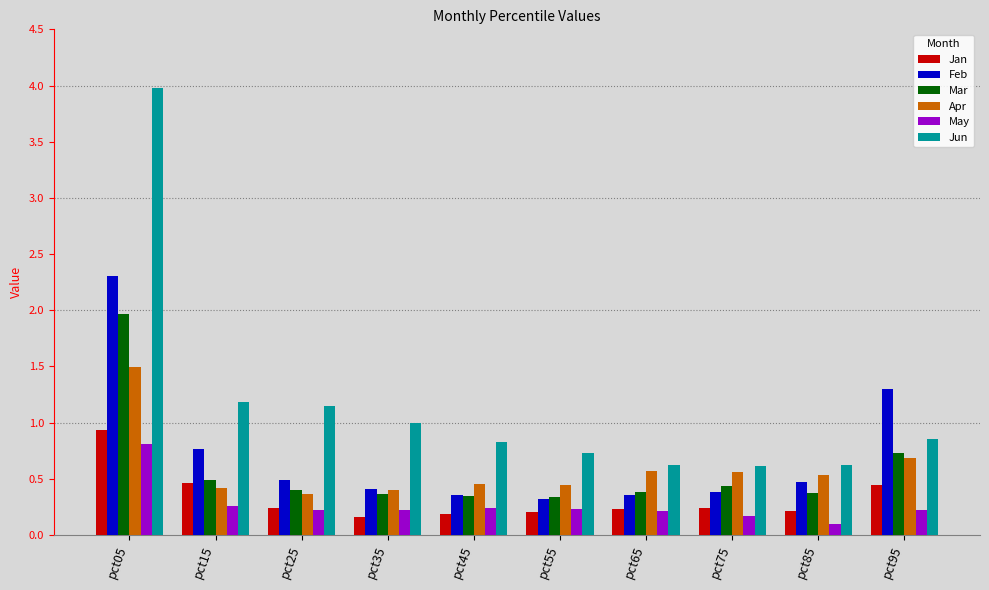

How many Apr values are between 0 and 1?

9